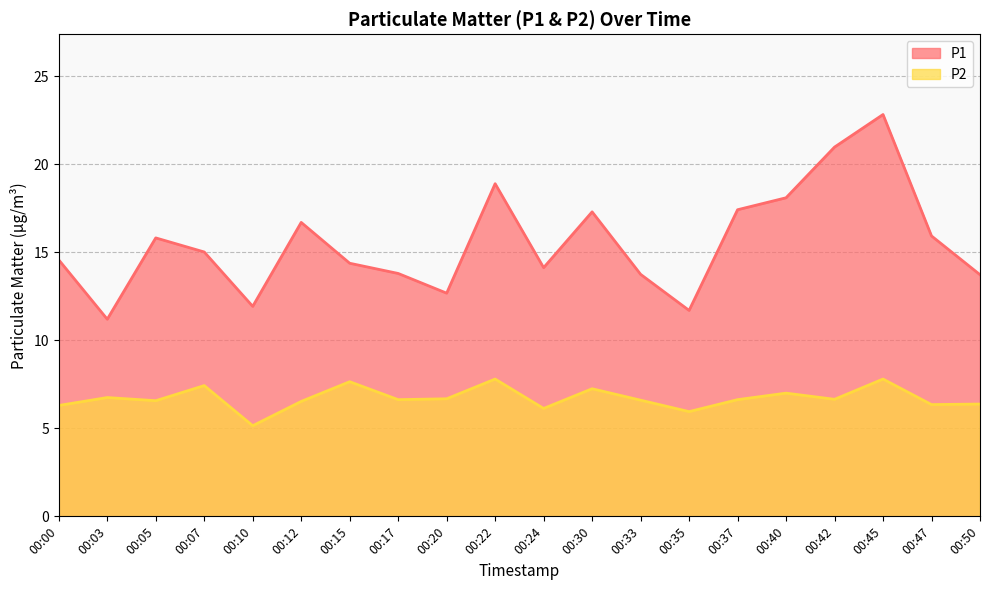

In P1, how many points are higher than both neighbors (excluding endpoints)?

5